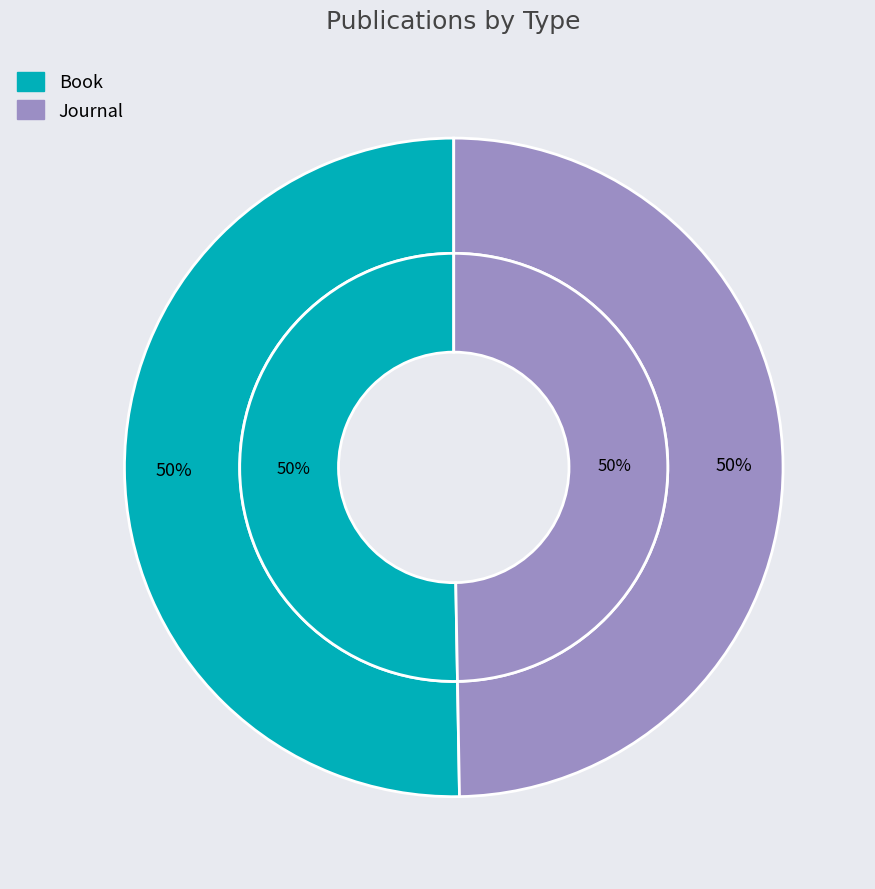

Is the sum of Journal and Book greater than half?

Yes